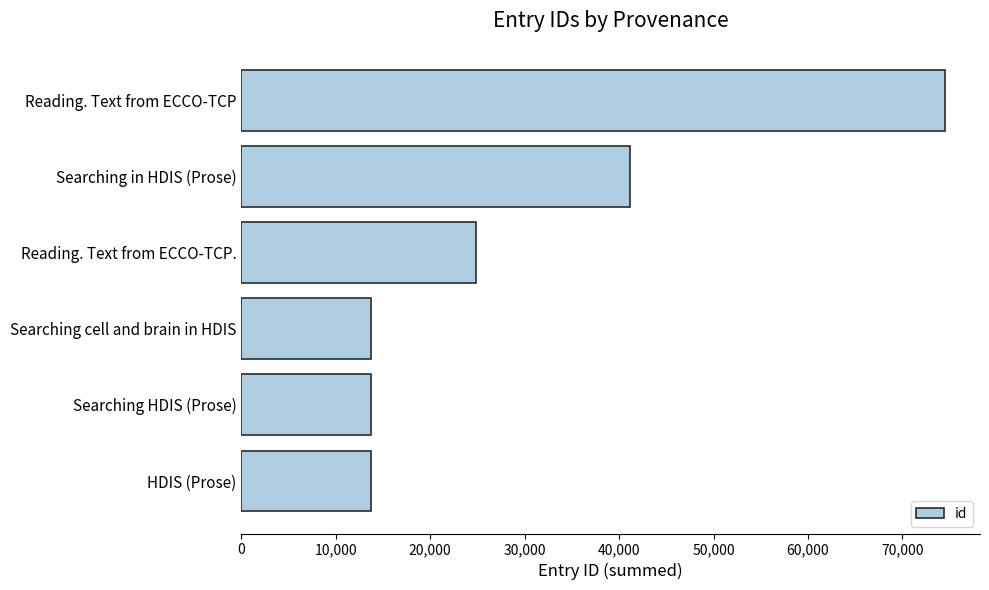

What is the sum of the values at Reading. Text from ECCO-TCP. and Searching in HDIS (Prose)?

65972